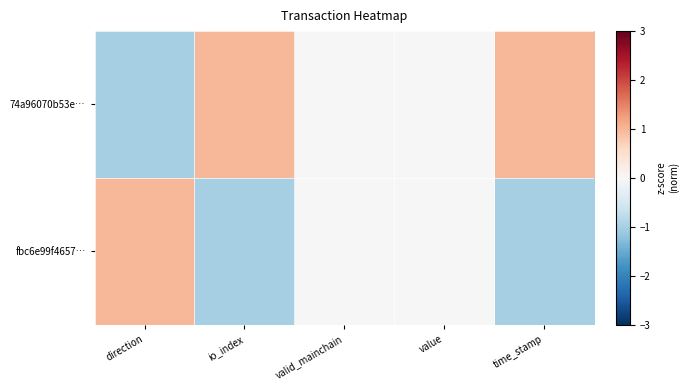

Which series has the widest spread of values?

74a96070b53e…